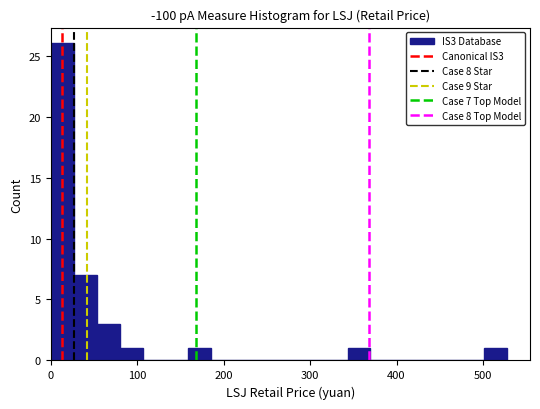

Around what value on the x-axis is the tallest bar? Give the approximate position of its centre, as read against the axis.

10